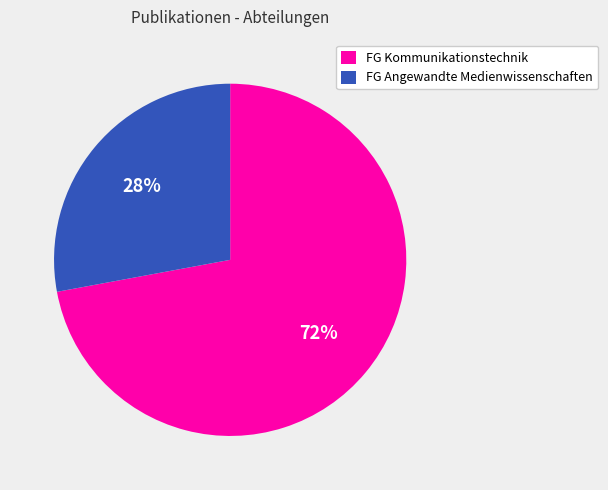

To the nearest percent, what is the average slice percentage?

50%